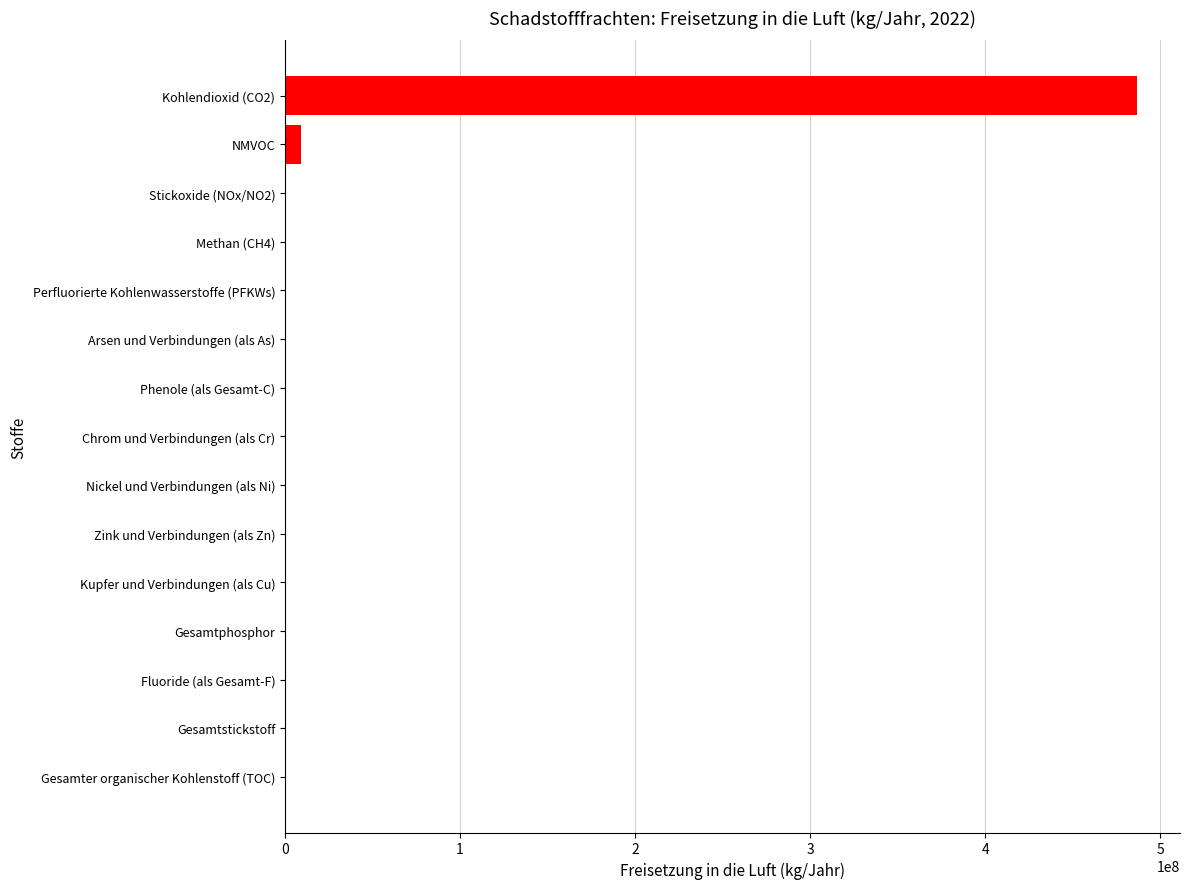

Which category has the highest value across all series?

Kohlendioxid (CO2)